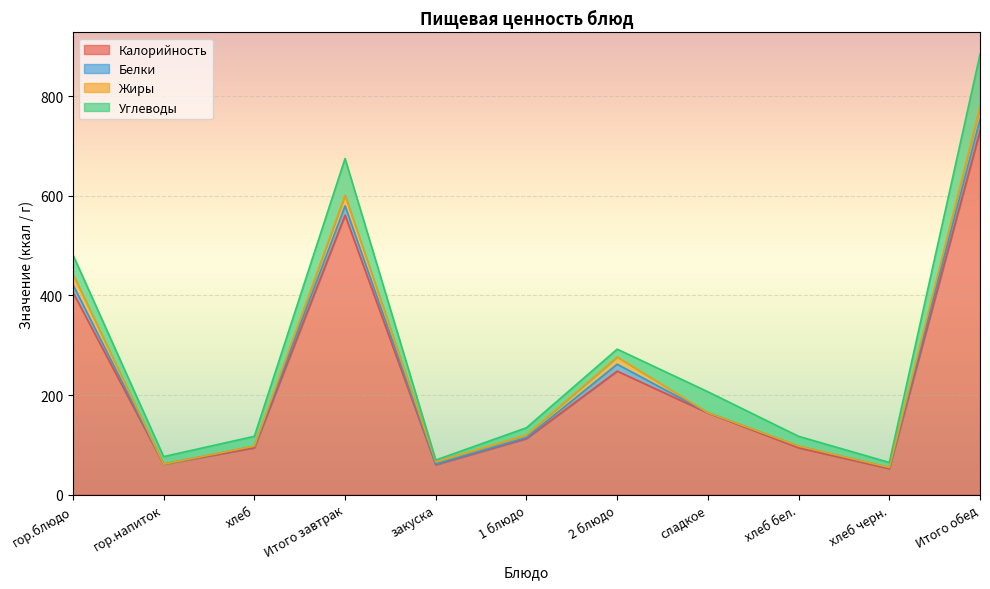

What is the label of the 4th point from the right?

сладкое